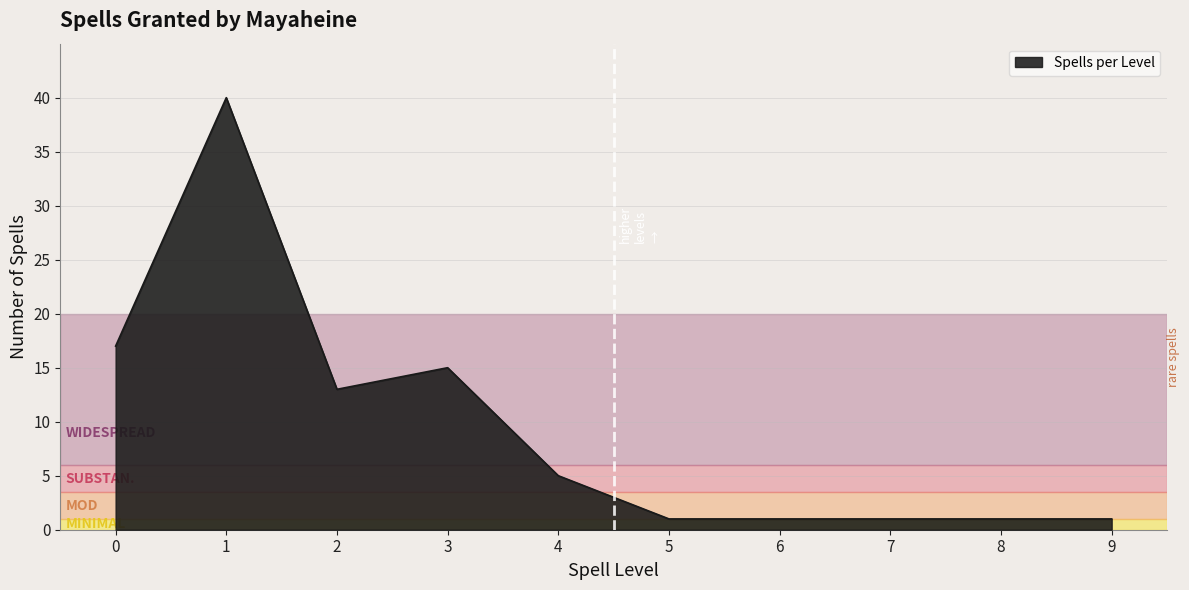

Reading left to right, extract all data points from this chart.

17	40	13	15	5	1	1	1	1	1